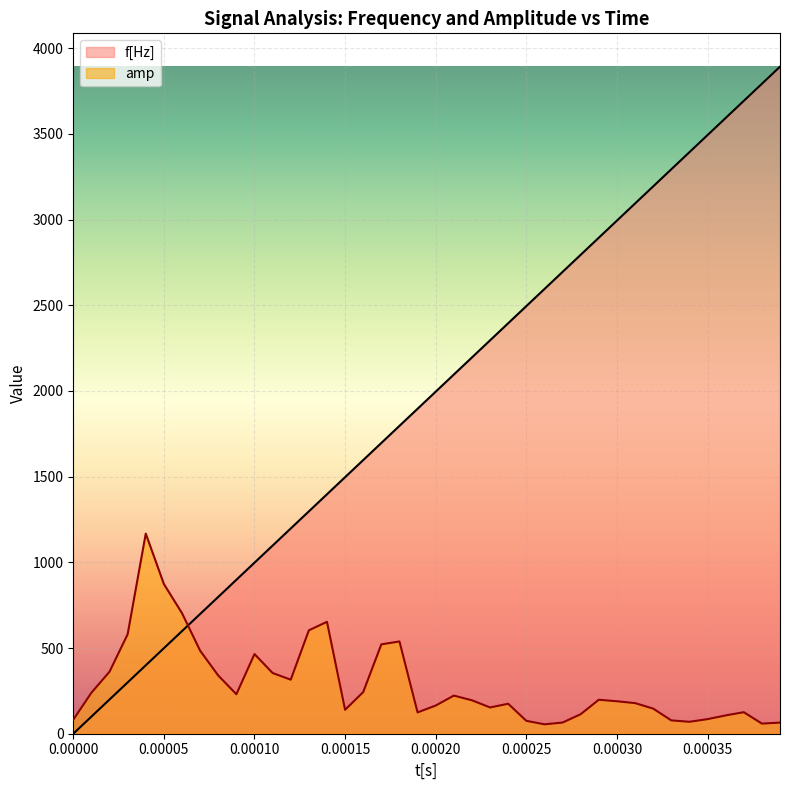

What is the difference between the second highest and minimum values in the amp series?

818.6